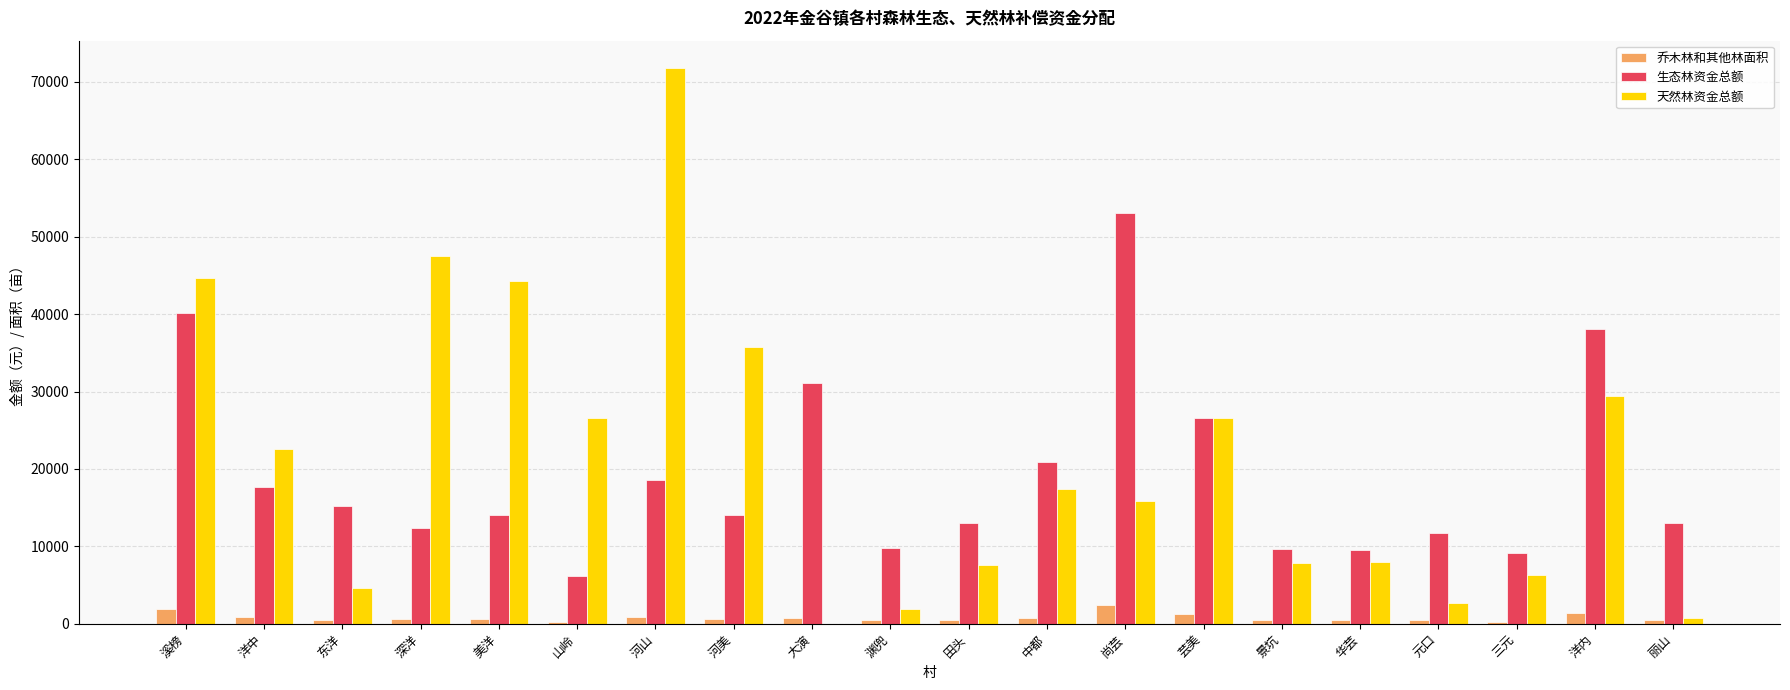

Are the bars grouped side by side (vs. stacked)?

Yes